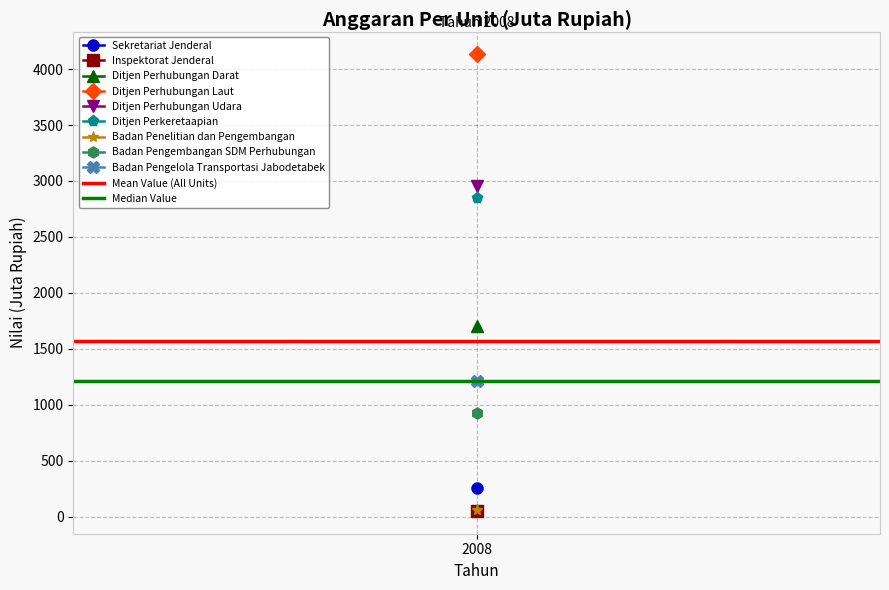

The value of Median Value at 1 is 1888.4. True or false?

False